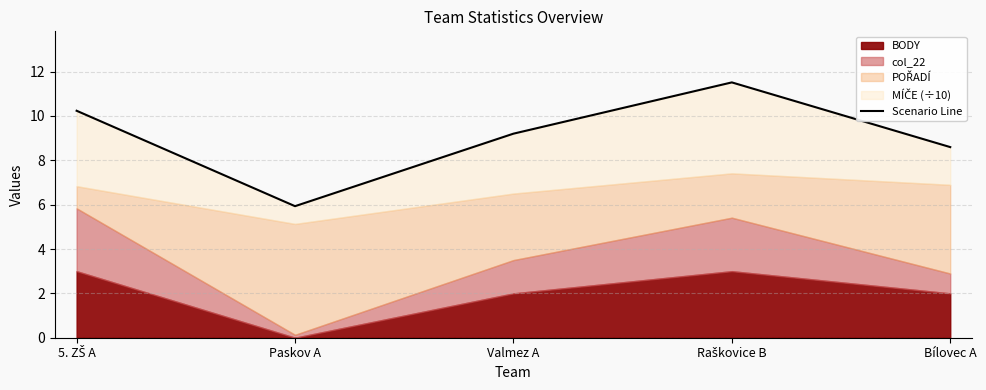

What is the greatest value displayed?

11.5